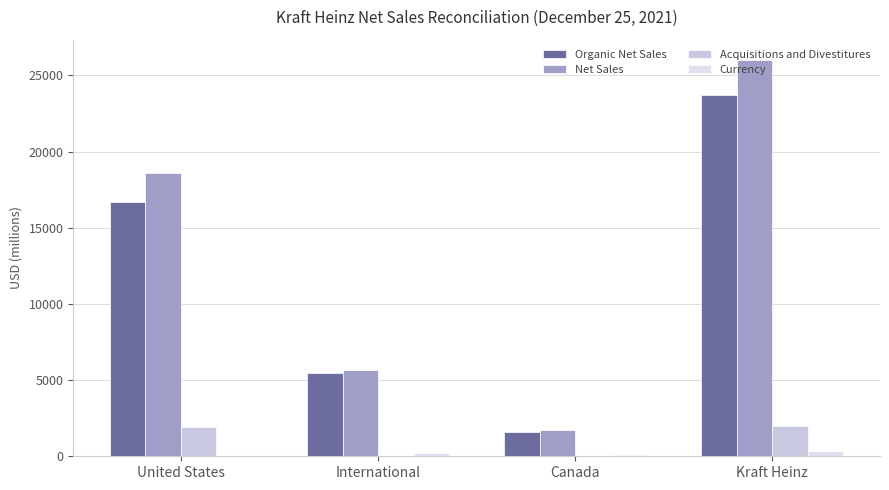

Reading left to right, transcribe all the data shown in this chart.

Organic Net Sales: United States=16667	International=5463	Canada=1584	Kraft Heinz=23714
Net Sales: United States=18604	International=5691	Canada=1747	Kraft Heinz=26042
Acquisitions and Divestitures: United States=1937	International=23	Canada=49	Kraft Heinz=2009
Currency: United States=0	International=205	Canada=114	Kraft Heinz=319